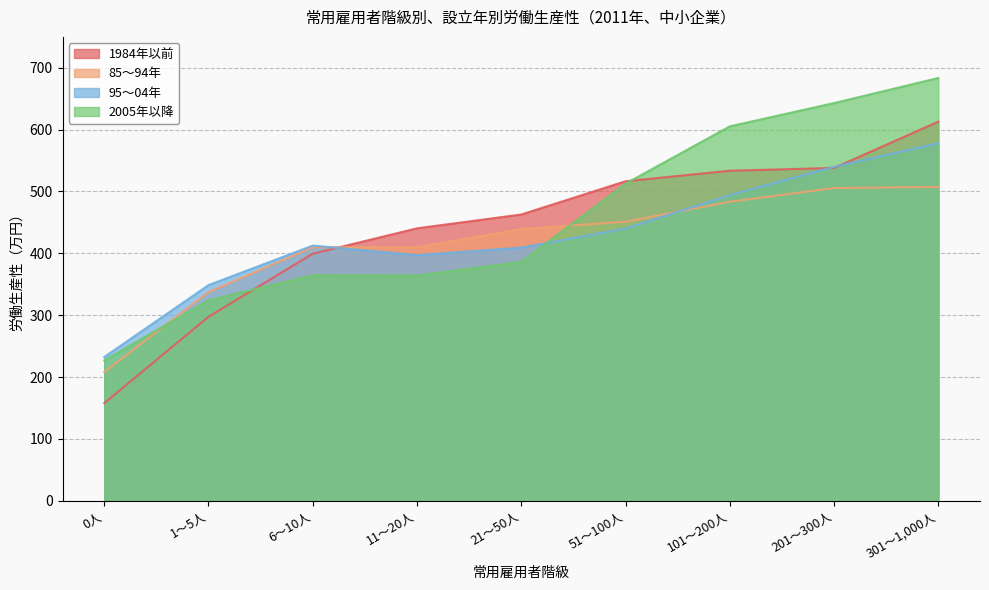

What position from the left is 51～100人?

6